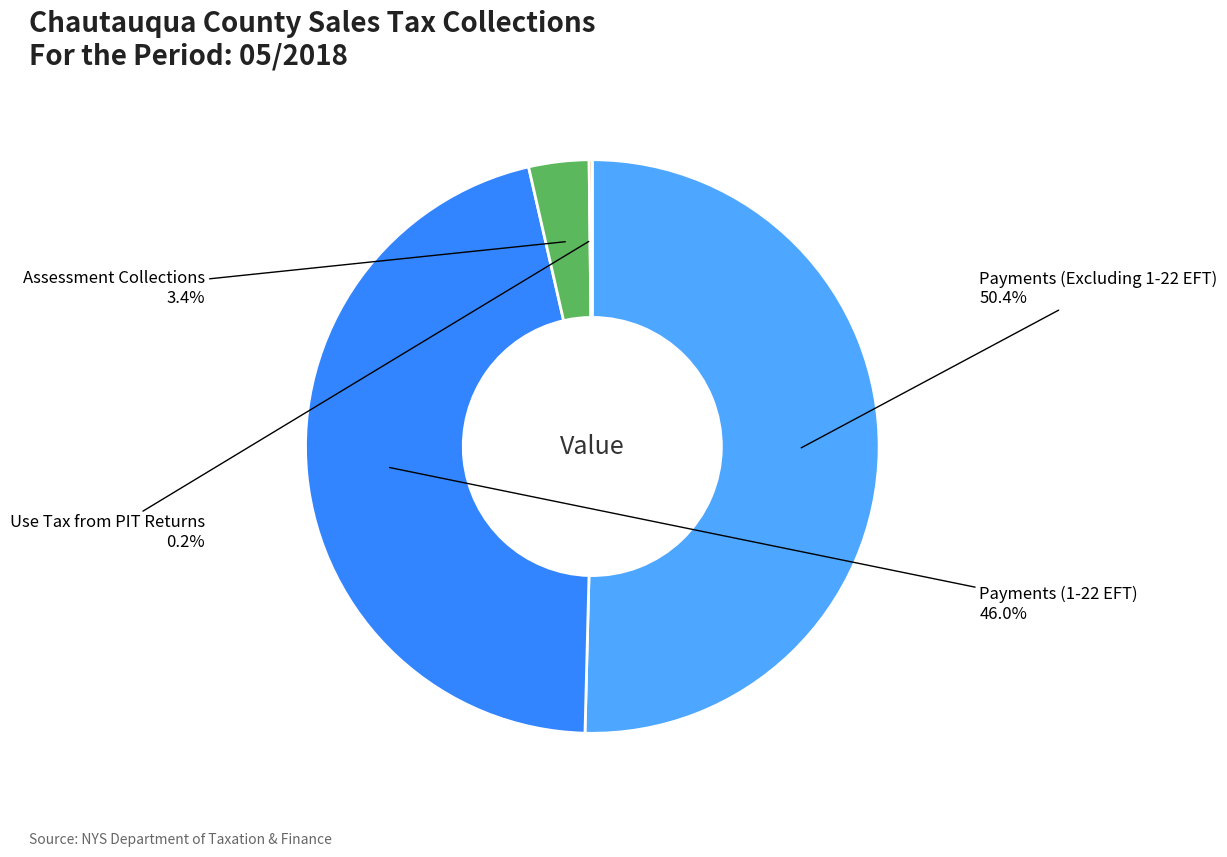

Does any single category account for the majority?

Yes